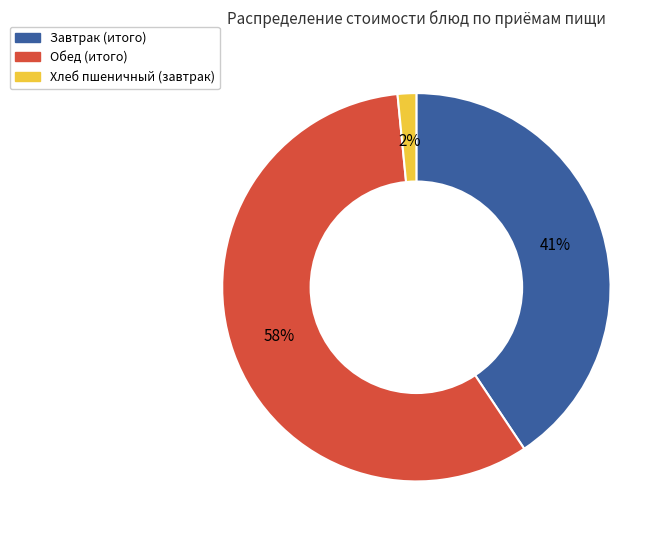

How many segments does this pie chart have?

3